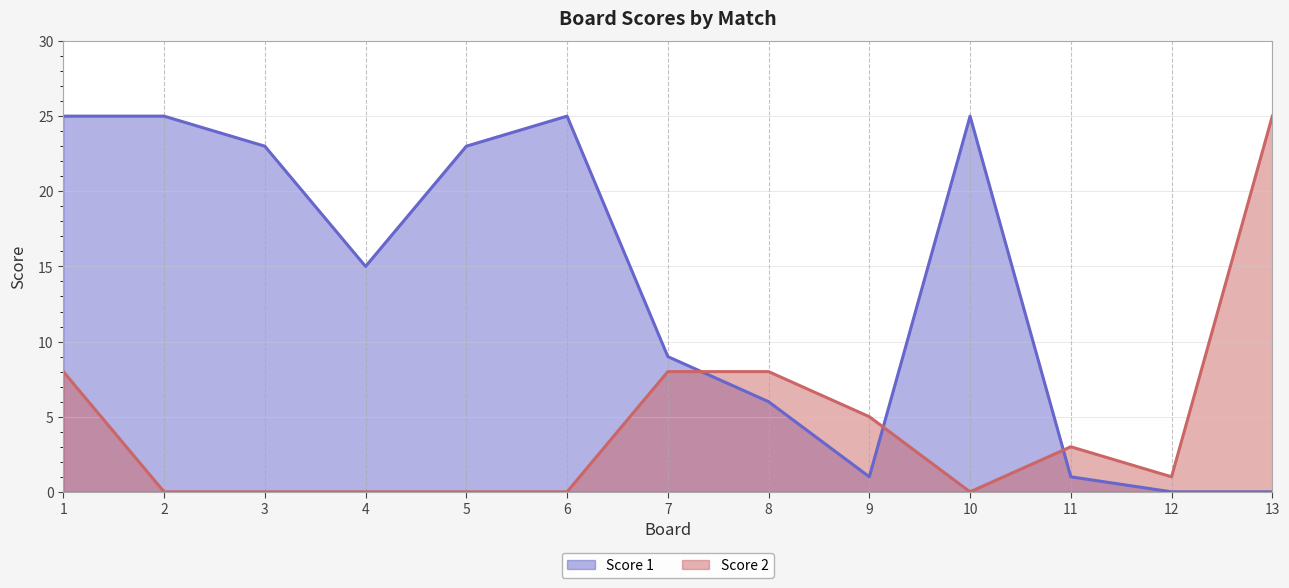

What is the value of the Score 2 point at the 1st from the left?

8